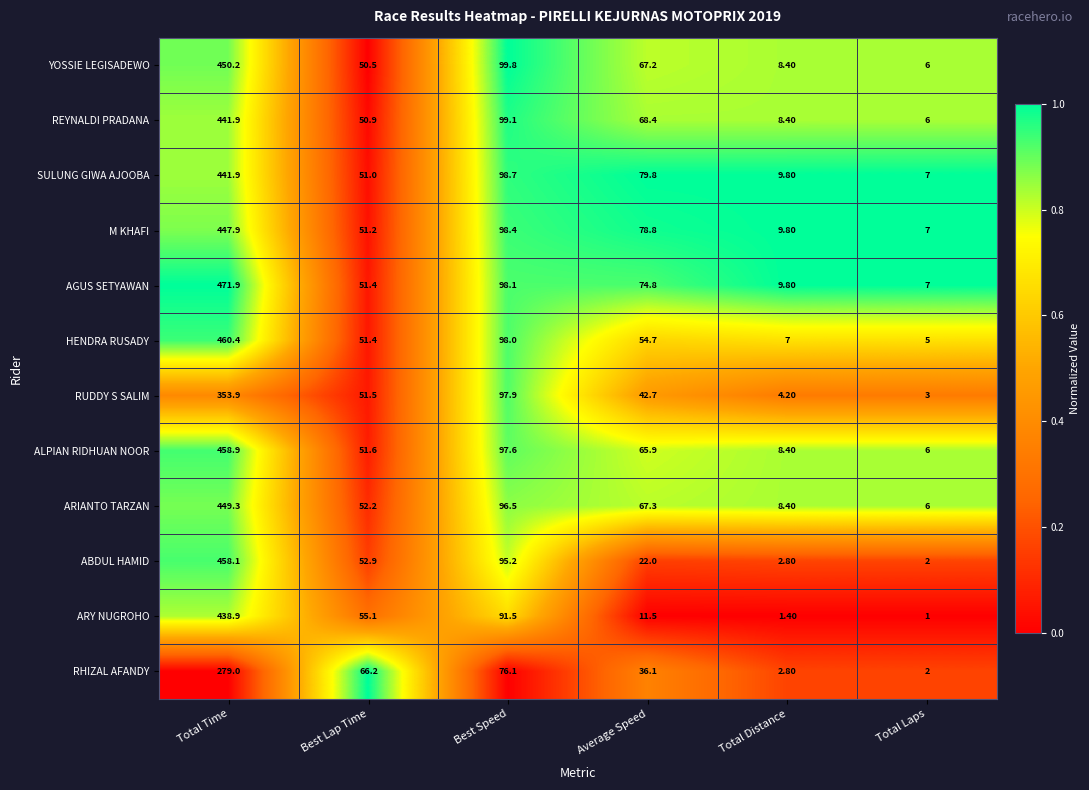

How many series are shown in this chart?

12